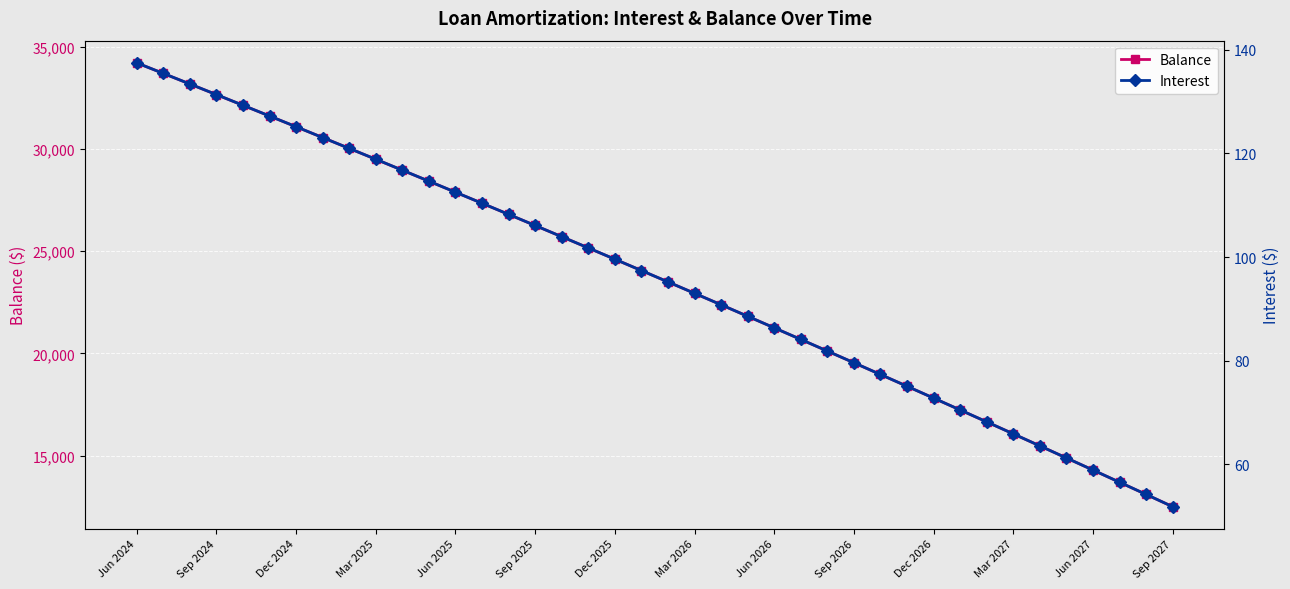

True or false: Balance has a value of 5029 at Mar 2026.

False